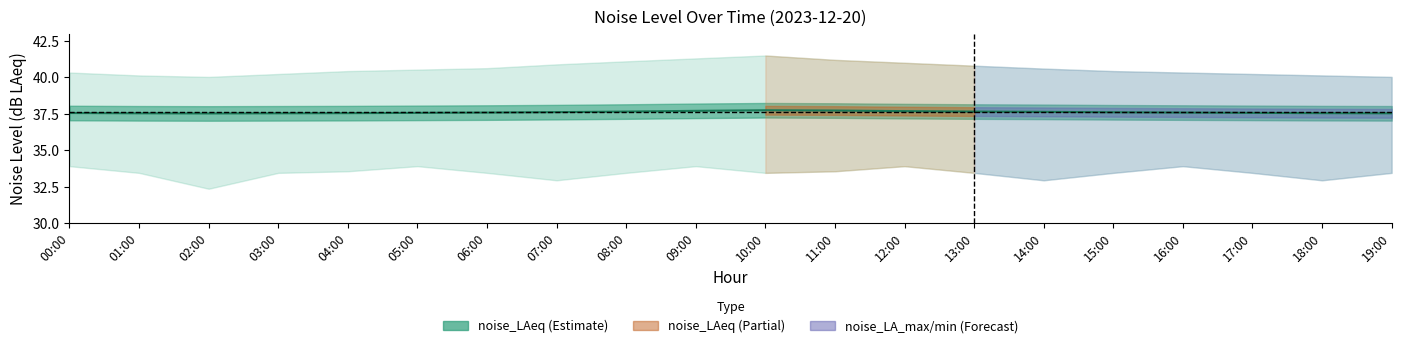

List the labels in order of value, largest first.

10:00, 11:00, 09:00, 12:00, 08:00, 13:00, 14:00, 07:00, 15:00, 06:00, 16:00, 05:00, 17:00, 00:00, 04:00, 18:00, 01:00, 03:00, 19:00, 02:00